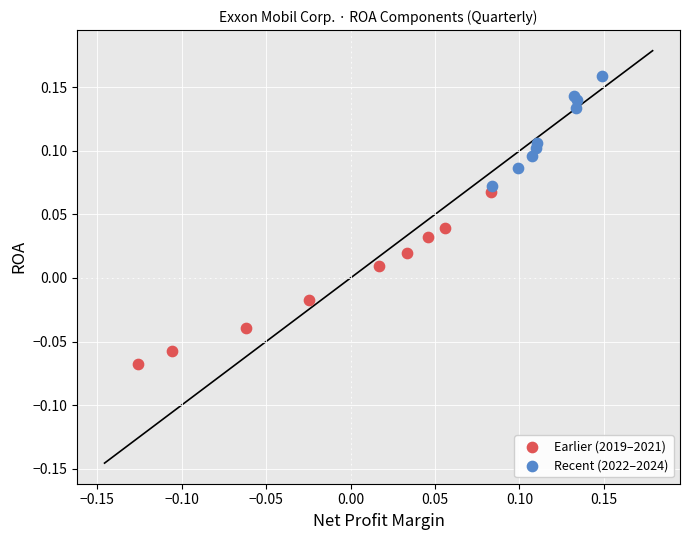

Which series has the largest Y range (max minus min)?

Earlier (2019–2021)